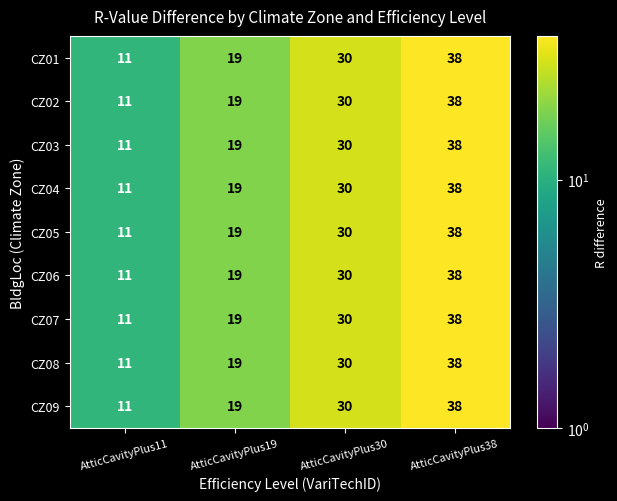

Where is CZ07 nearest to the value 24?

AtticCavityPlus19